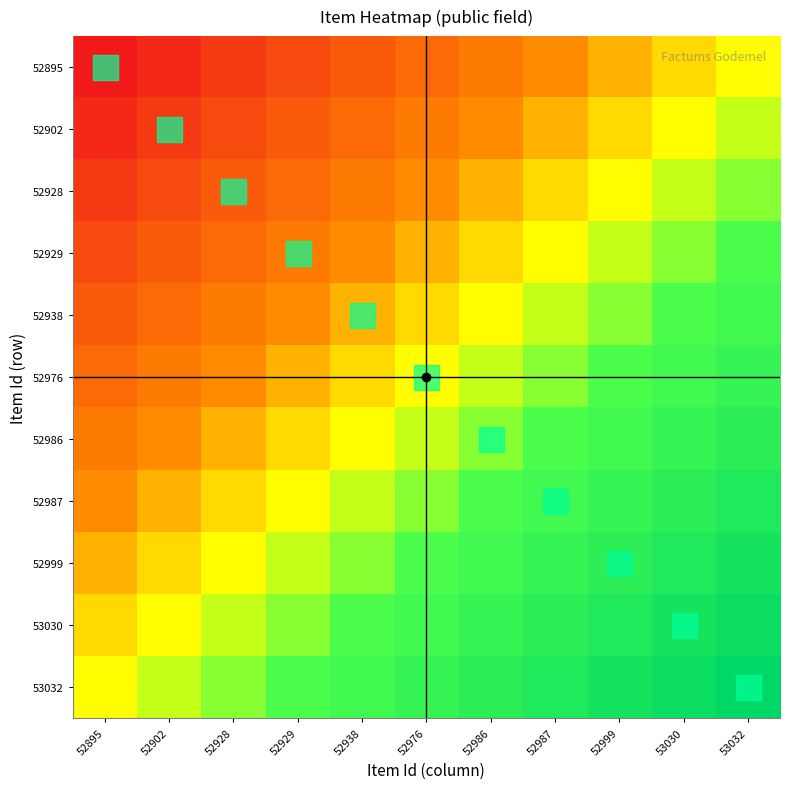

At how many categories does at least one series exceed 0?

11